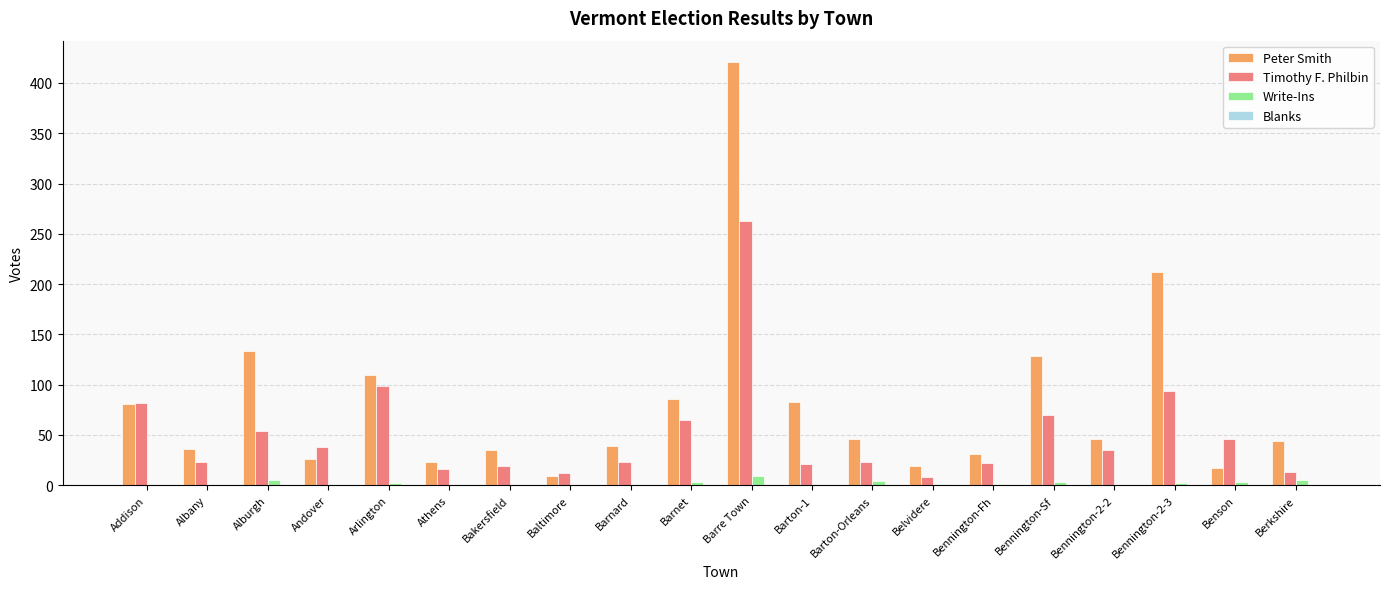

At which category is the sum across all series the highest?

Barre Town